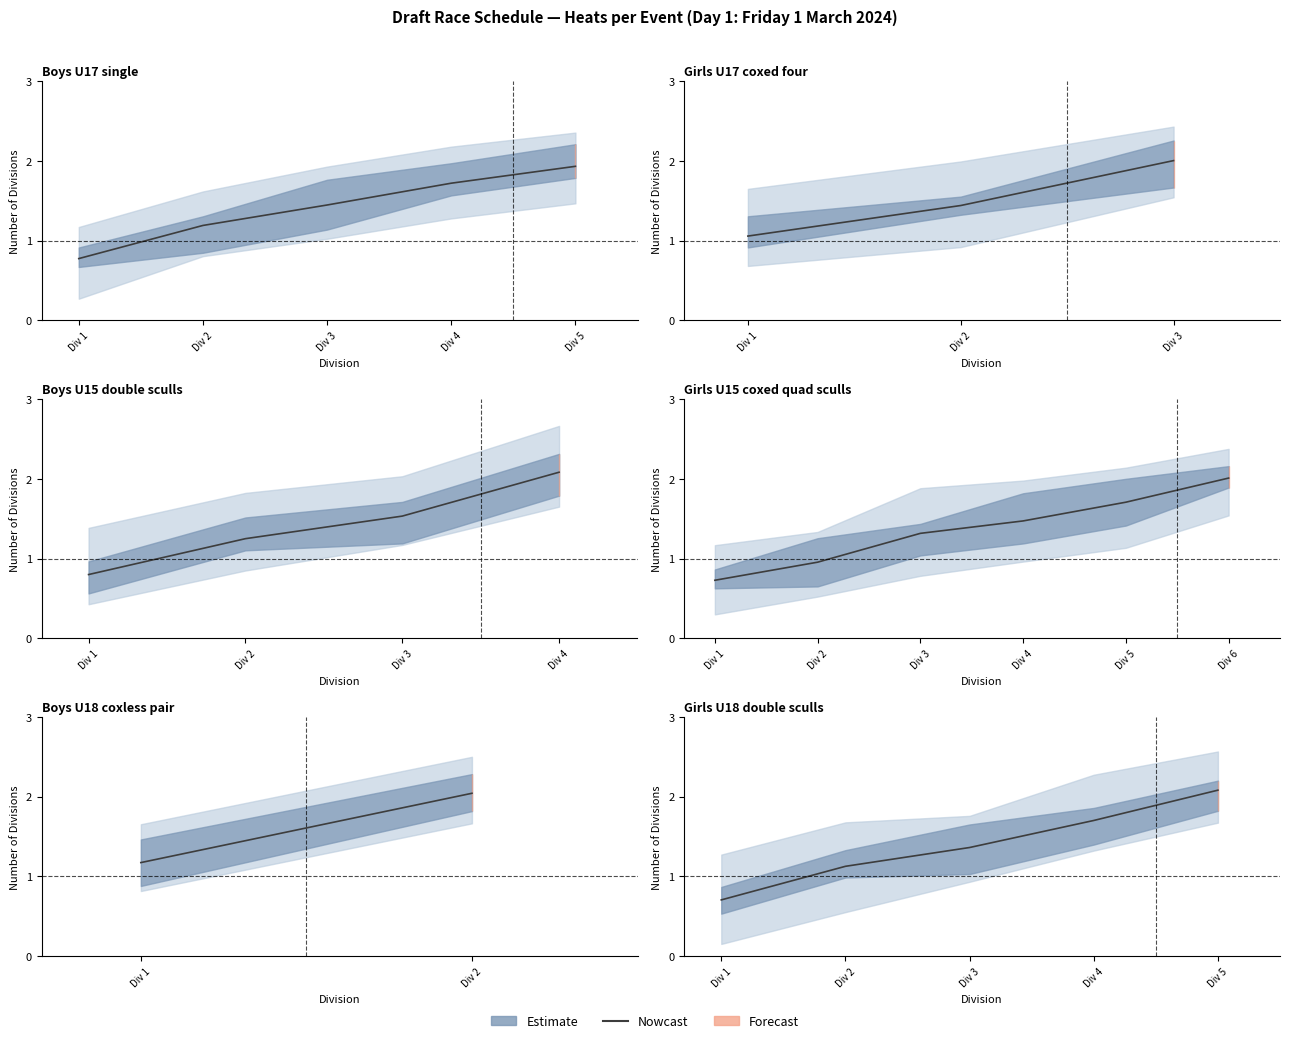

Reading right to left, list all the values displayed in this chart.

2.1	1.7	1.4	1.1	0.7